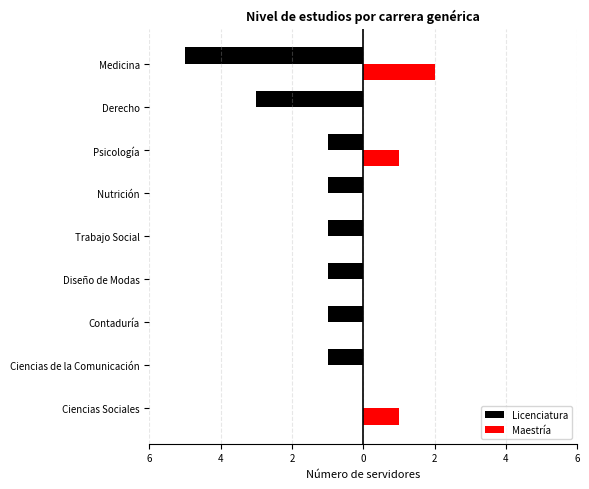

What are all the series names shown in the legend?

Licenciatura, Maestría